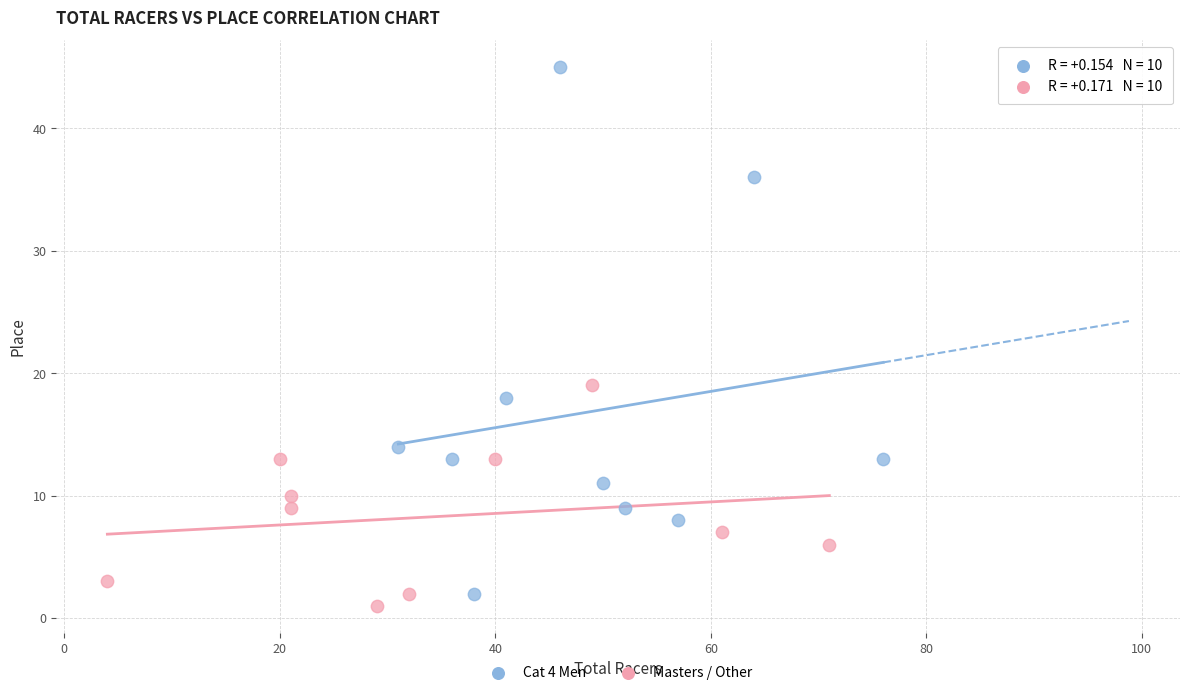

Which series has the largest Y range (max minus min)?

Cat 4 Men